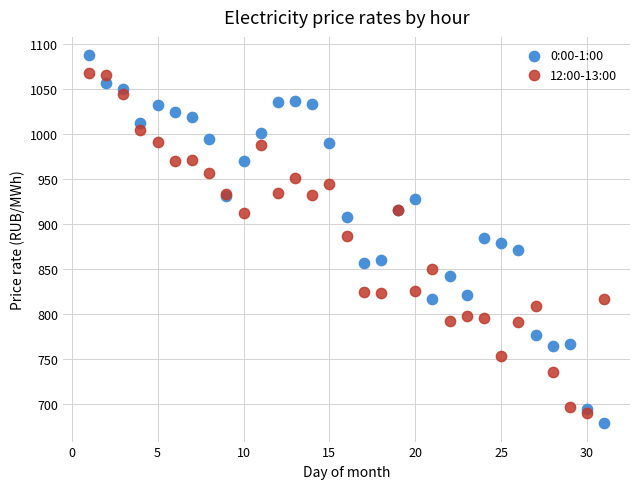

Which series has the widest spread of Y values?

0:00-1:00